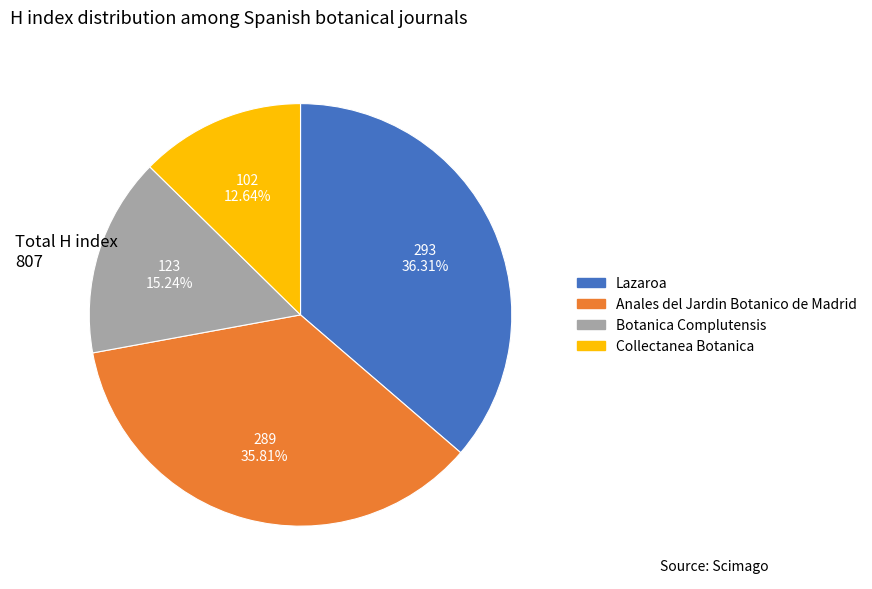

What is the ratio of the value at Lazaroa to the value at Anales del Jardin Botanico de Madrid?

1.0